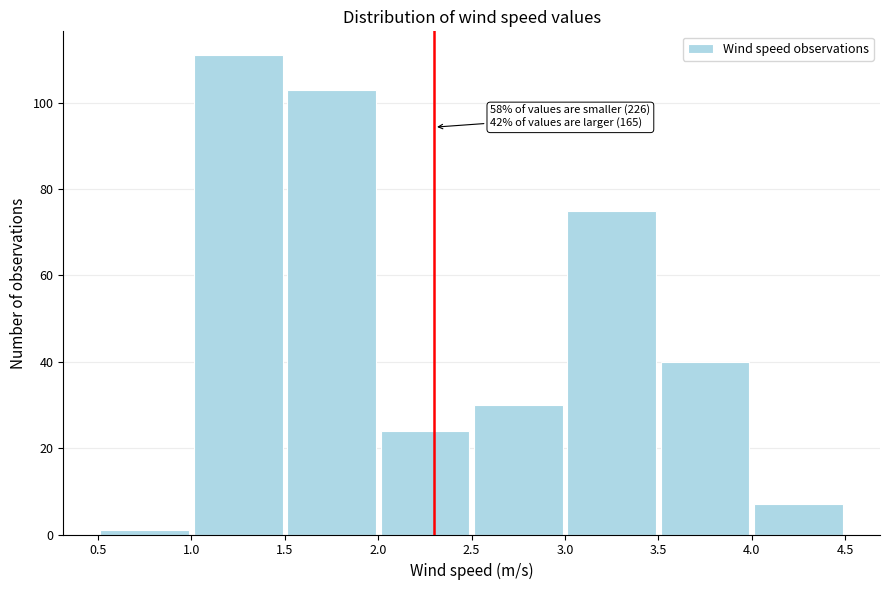

Over which range of the x-axis is the bar tallest?

1.0 to 1.5